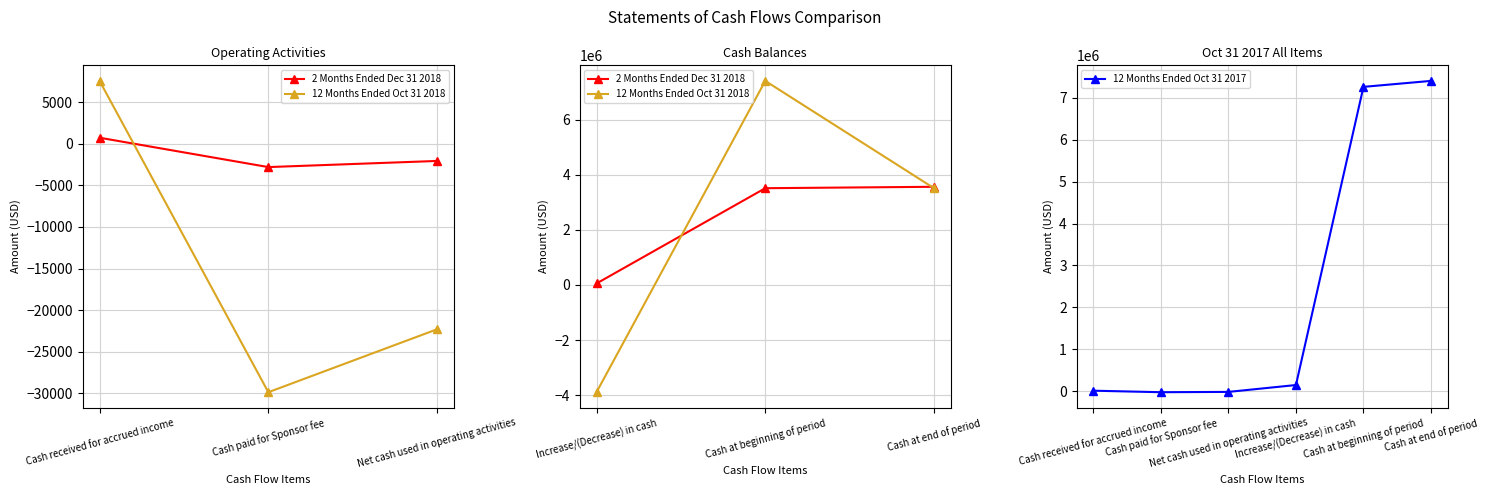

What is the average value of the 2 Months Ended Dec 31 2018 series?

1186631